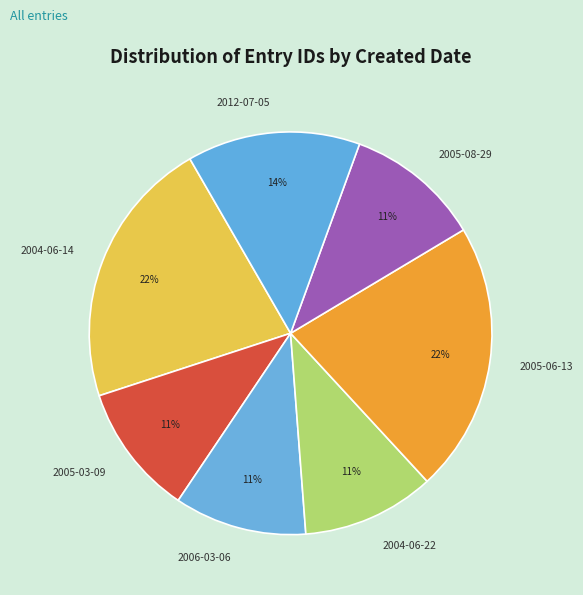

To the nearest percent, what portion does 2005-06-13 represent?

22%